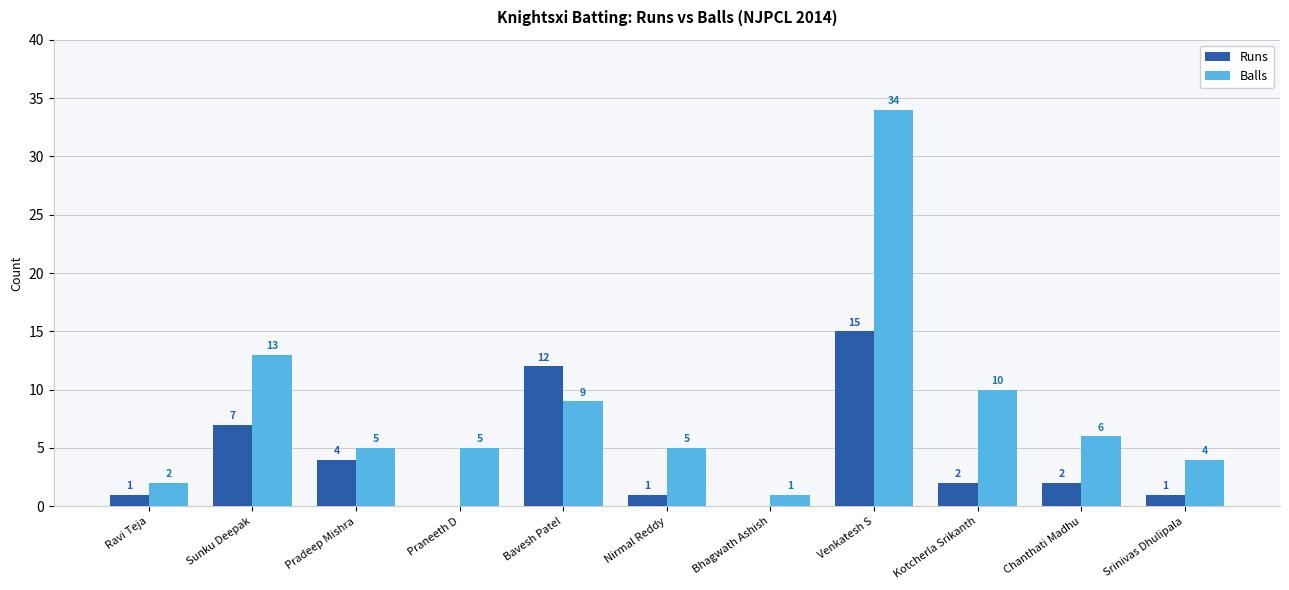

How many positive values does the Runs series have?

9